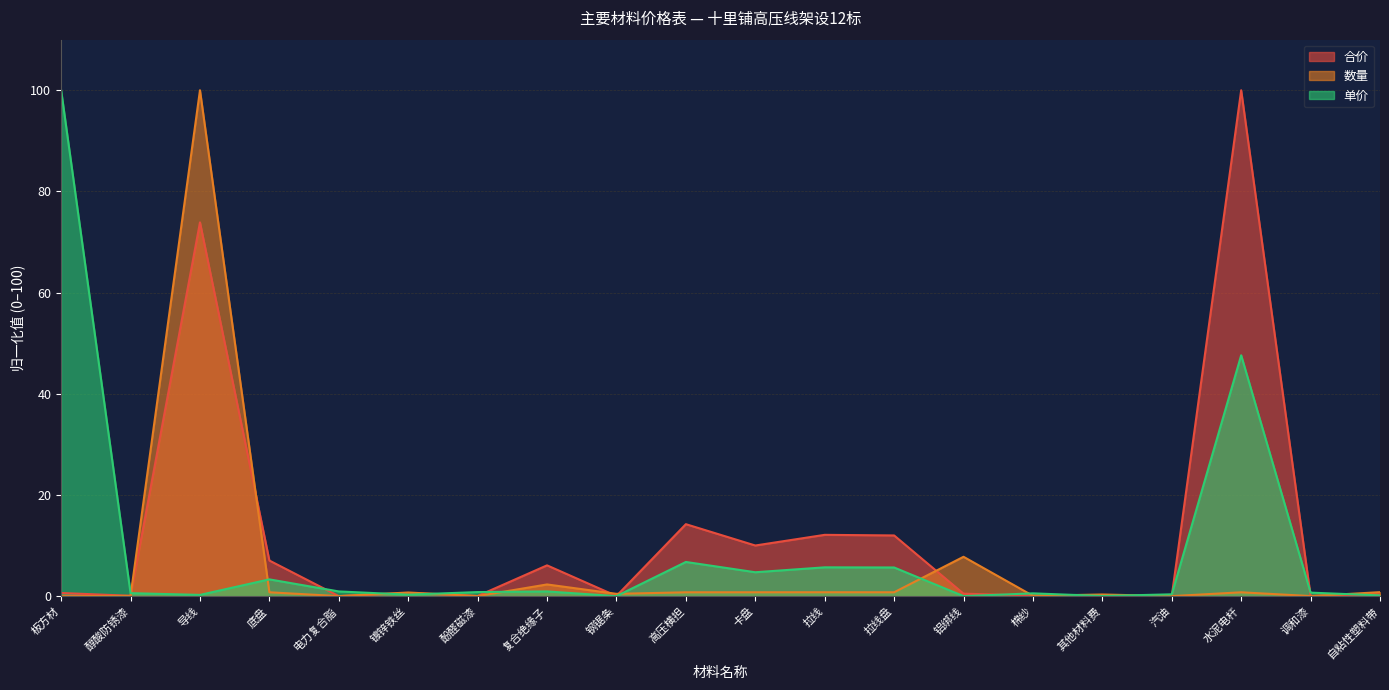

Count the number of data series in this chart.

3